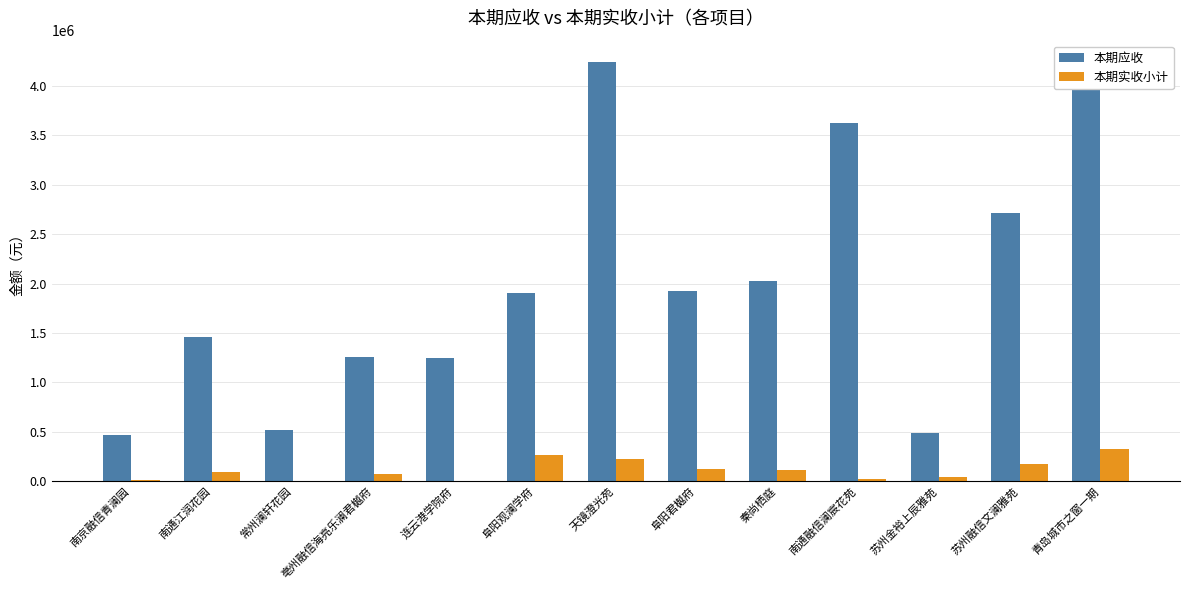

How many series are shown in this chart?

2